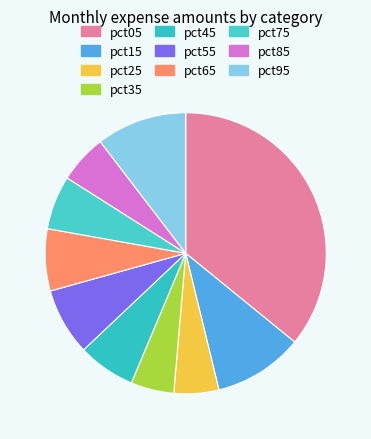

How many slices are in this pie chart?

10